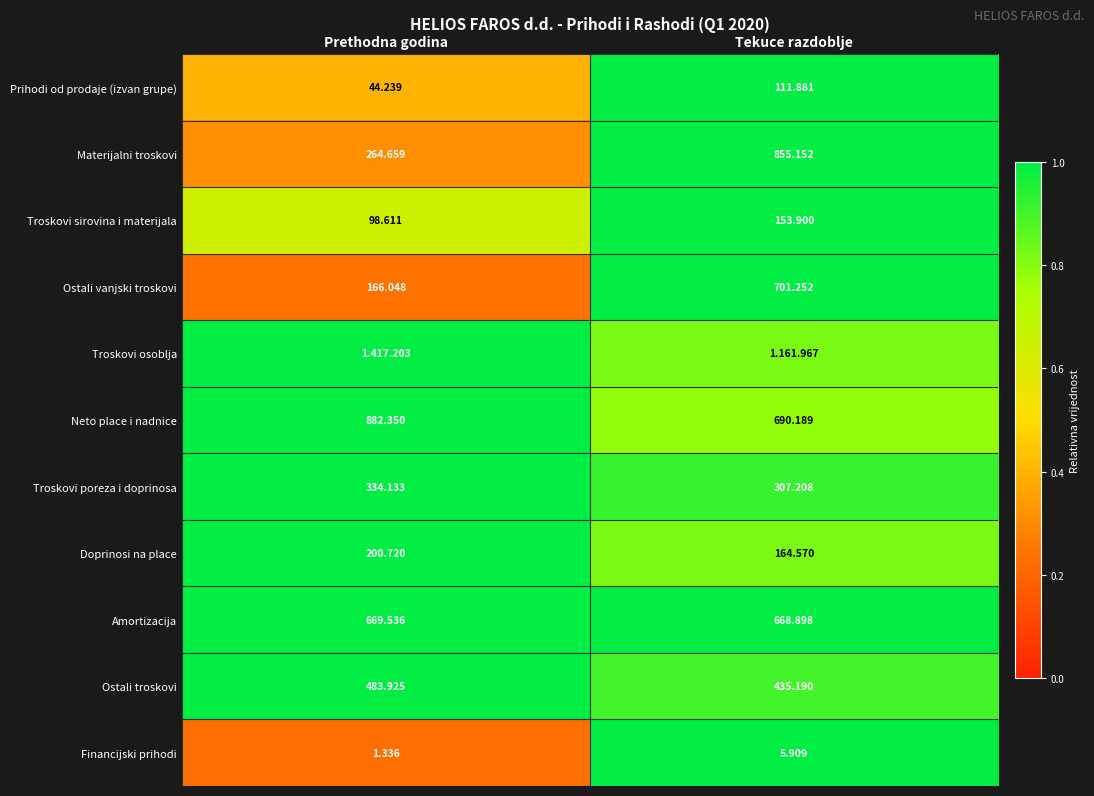

Rank the categories by Ostali vanjski troskovi value from highest to lowest.

Tekuce razdoblje, Prethodna godina